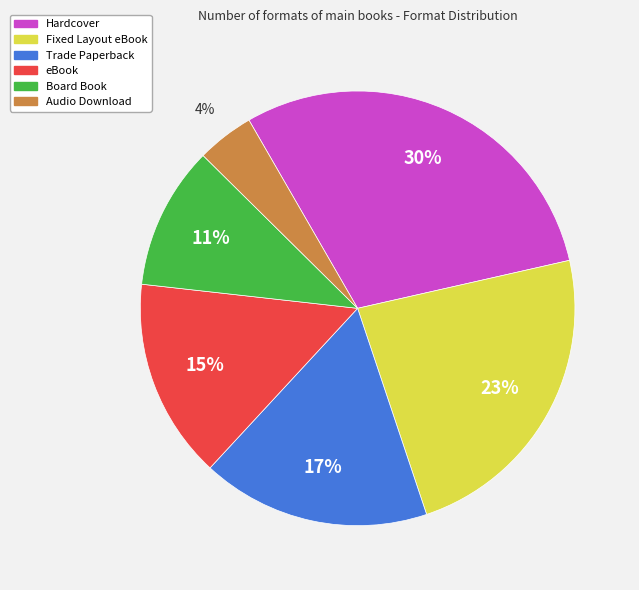

Combined, do Fixed Layout eBook and Audio Download account for over 50%?

No